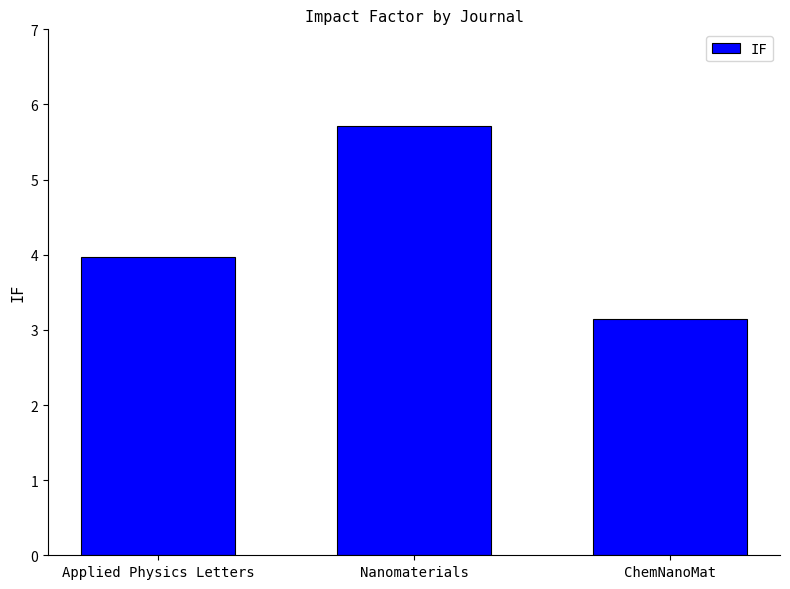

Approximately how many times larger is the value at ChemNanoMat compared to Applied Physics Letters?

0.8